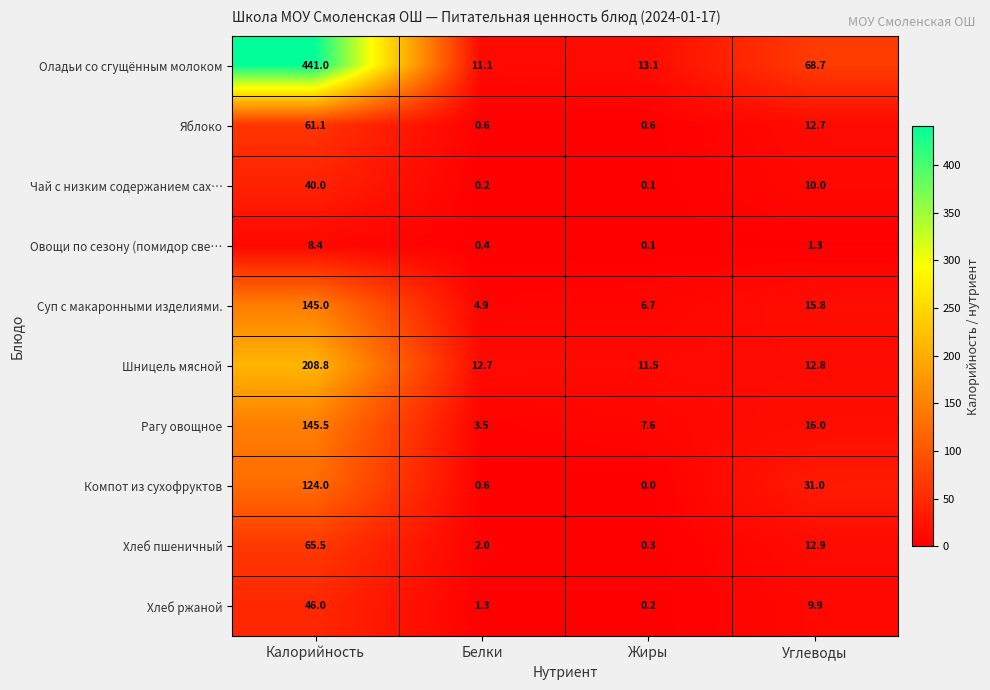

Read the Оладьи со сгущённым молоком value at Белки.

11.1